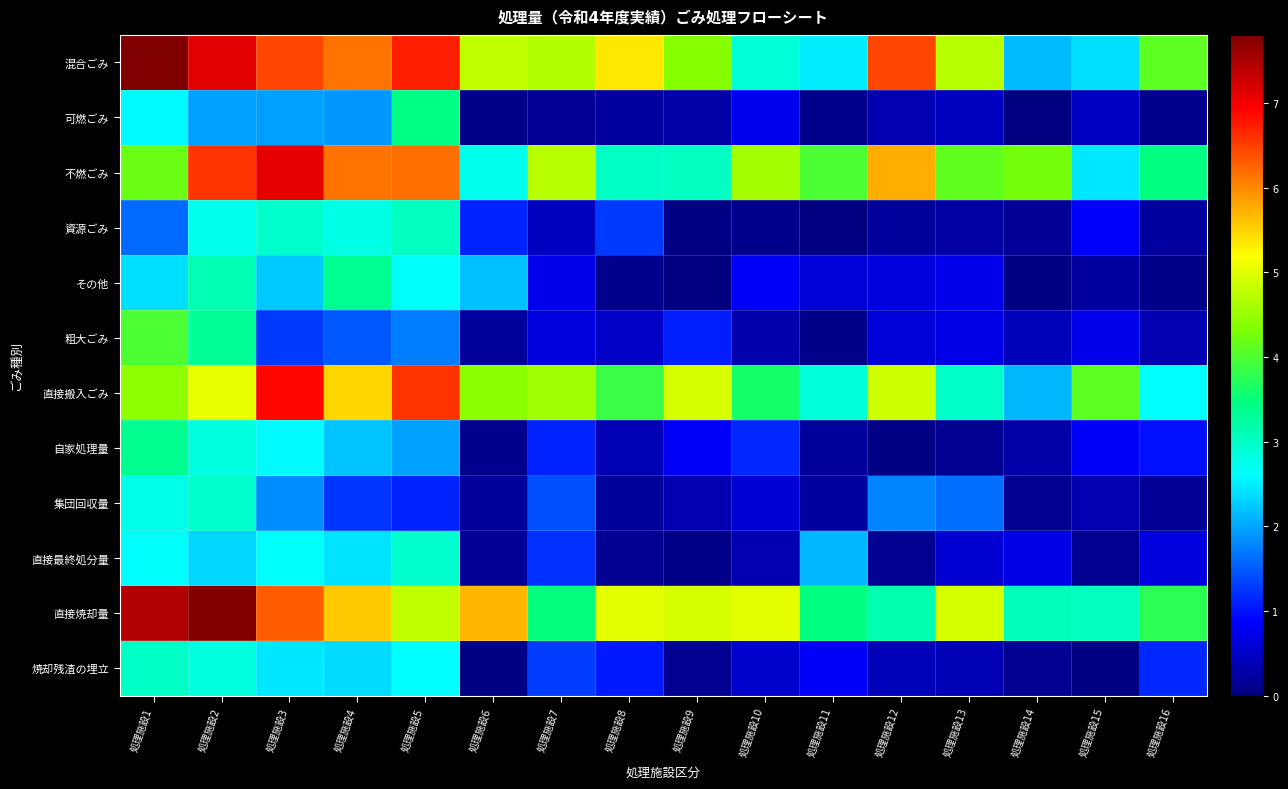

Rank the series by their maximum value, from lowest to highest.

直接最終処分量, 集団回収量, 焼却残渣の埋立, 資源ごみ, その他, 自家処理量, 可燃ごみ, 粗大ごみ, 直接搬入ごみ, 不燃ごみ, 直接焼却量, 混合ごみ